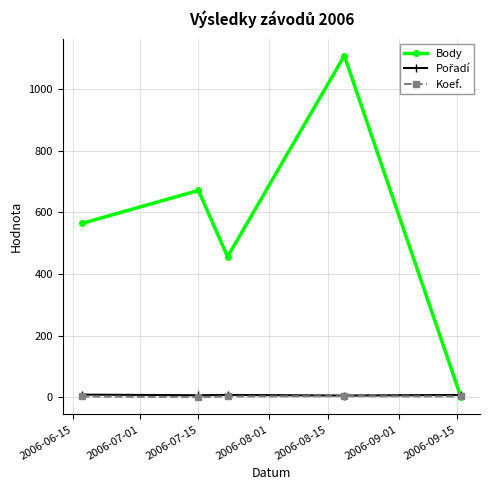

True or false: Body has more than 1 interior local peaks.

True